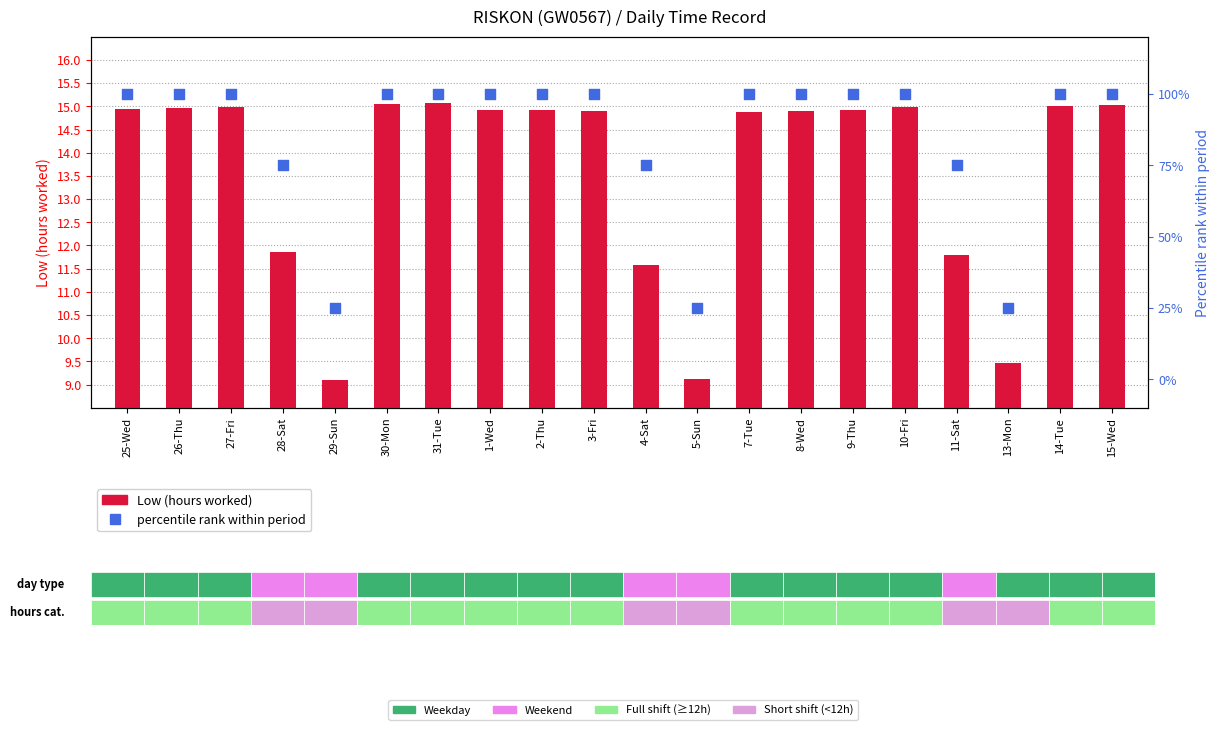

Which series contains the lowest Y value?

Low (hours worked)